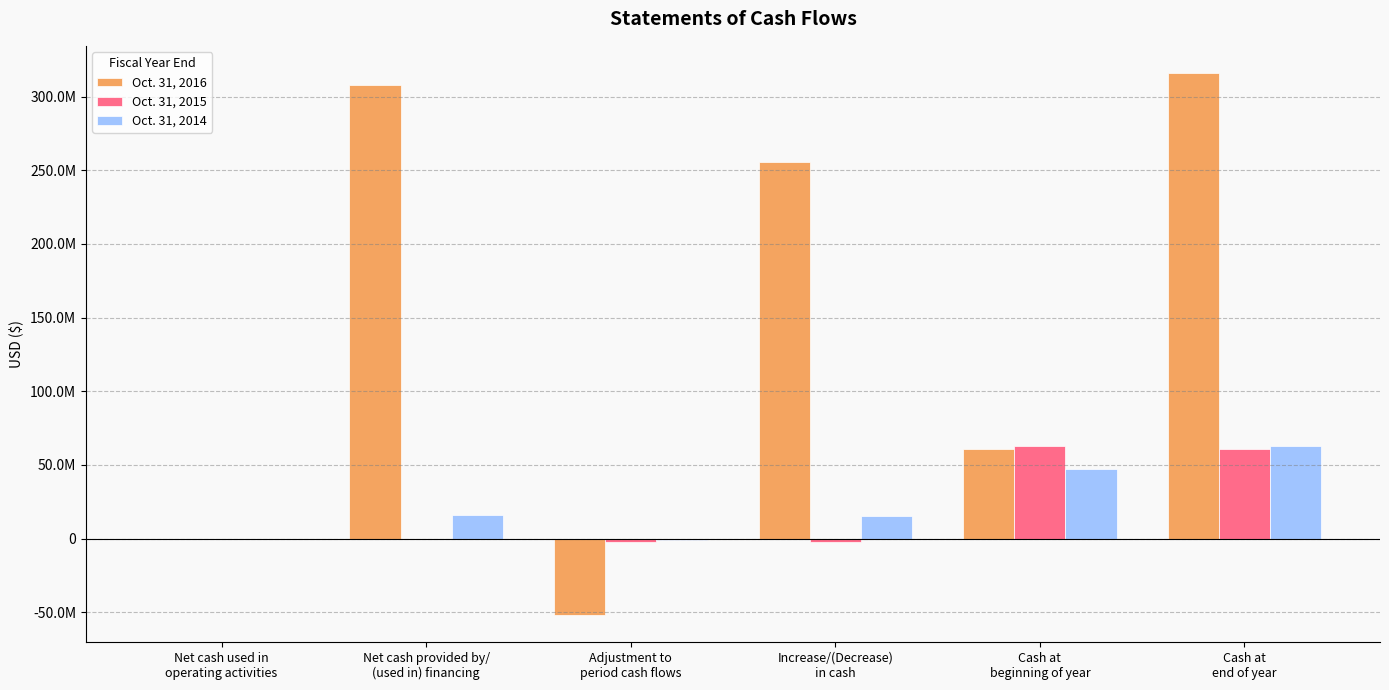

Which label corresponds to the largest value in the chart?

Cash at
end of year